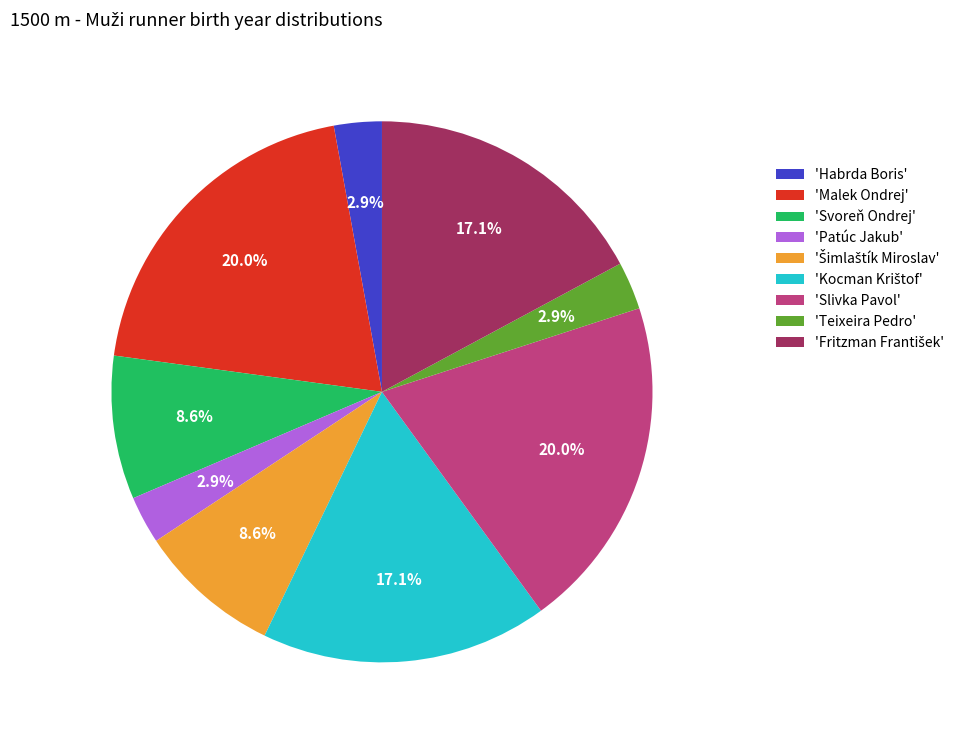

Is the sum of 'Teixeira Pedro' and 'Svoreň Ondrej' greater than half?

No